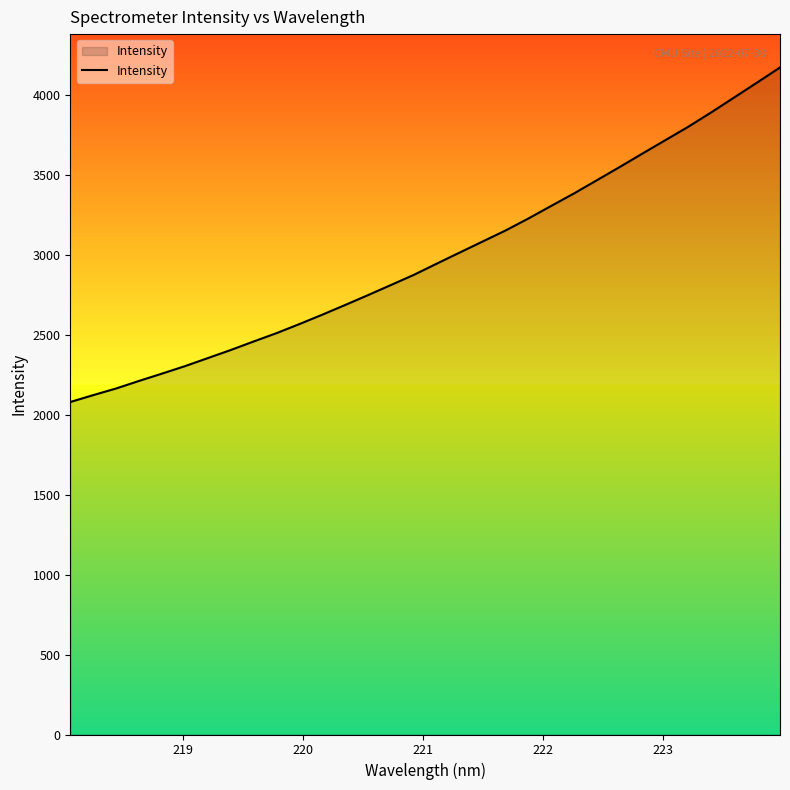

What is the difference between the maximum and minimum values?

2093.5